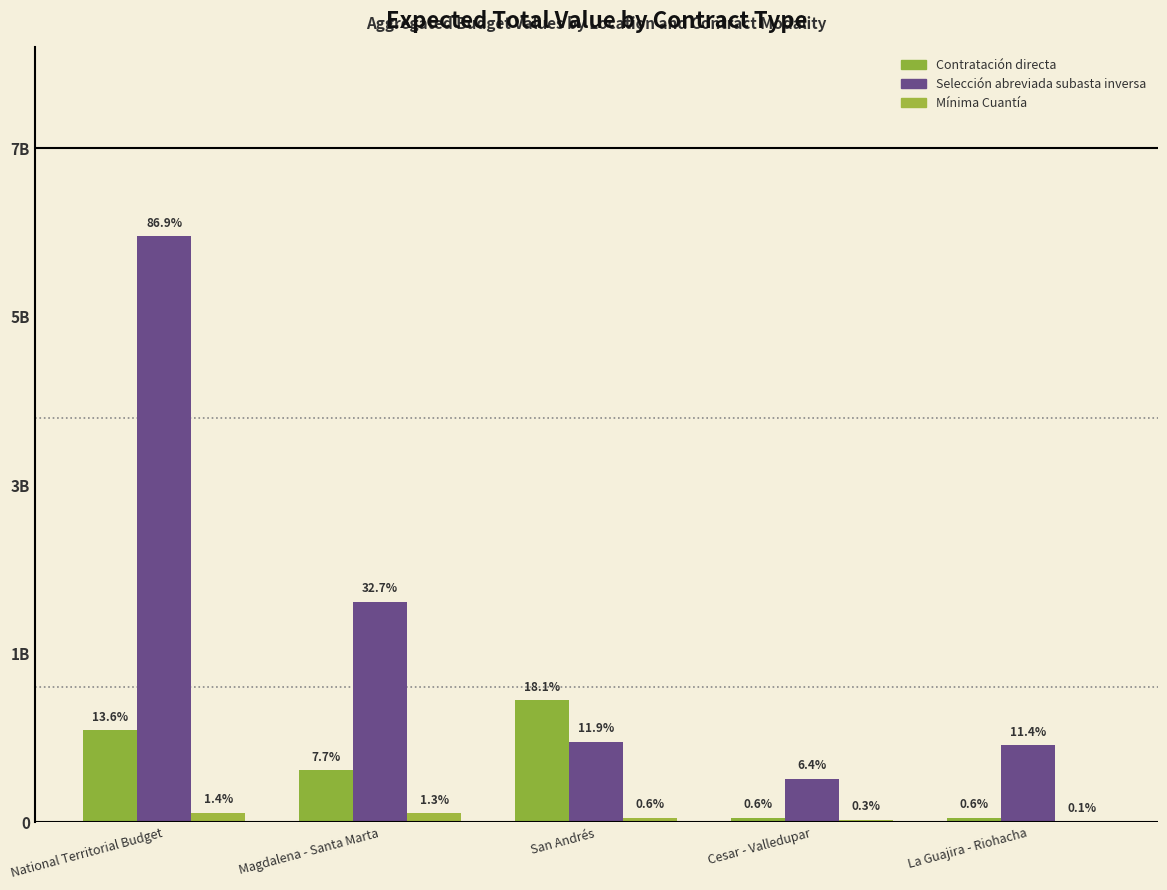

At which category does the chart reach its peak across all series?

National Territorial Budget